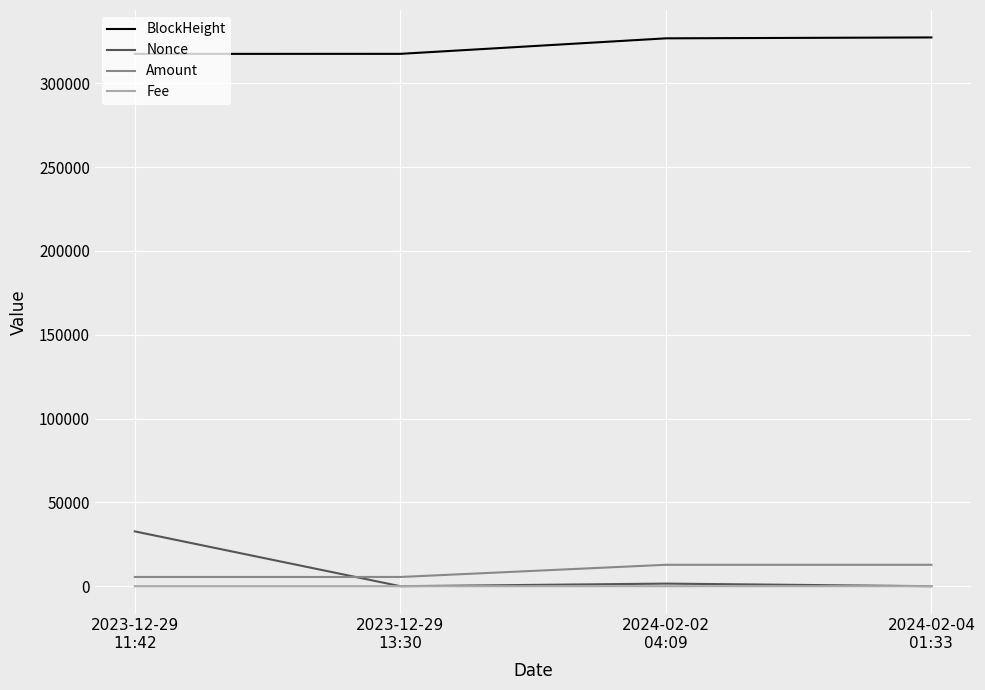

What is the spread (max minus min) of values at 2023-12-29
13:30?

317563.0